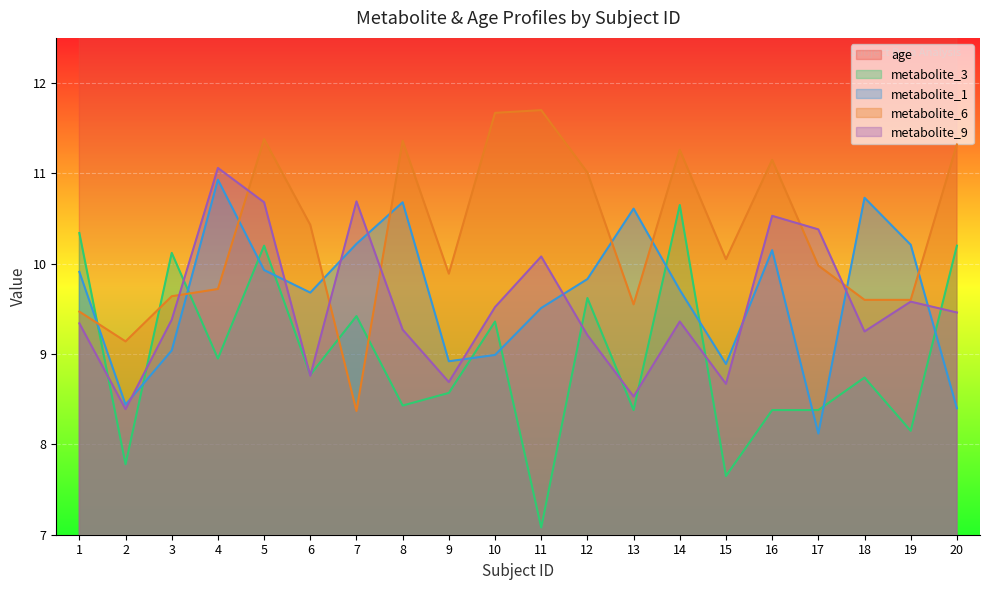

Which series has the largest range (max minus min)?

age